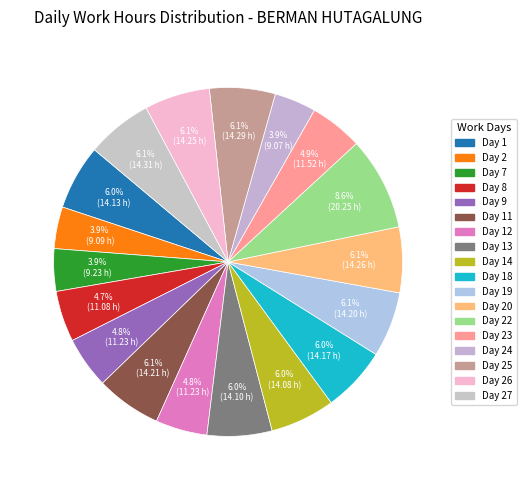

Count the number of slices in the pie.

18